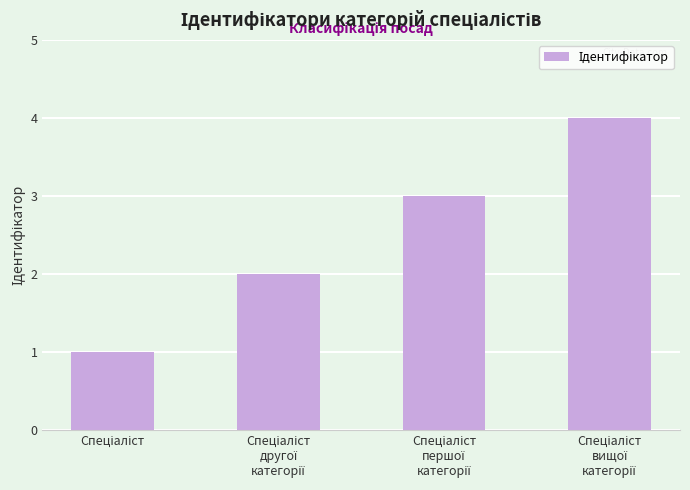

What is the sum of all values?

10